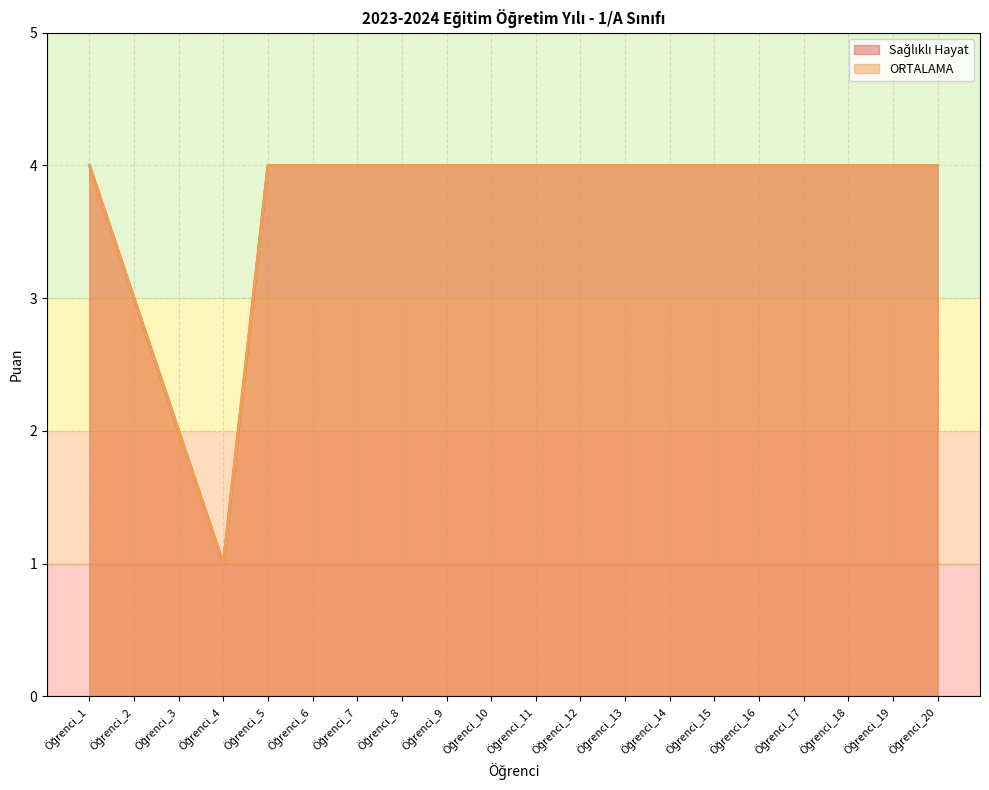

What is the sum of the ORTALAMA values at Öğrenci_4 and Öğrenci_9?

5